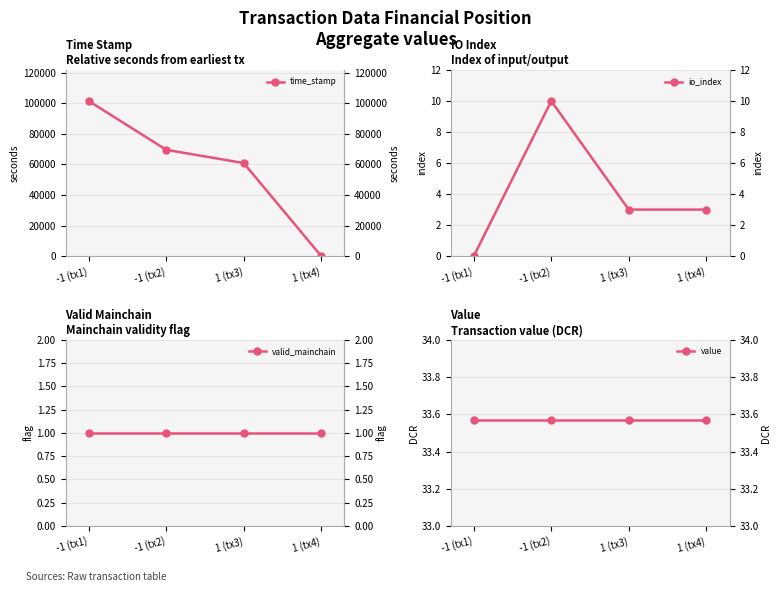

Is this an area chart (filled region under the line)?

No